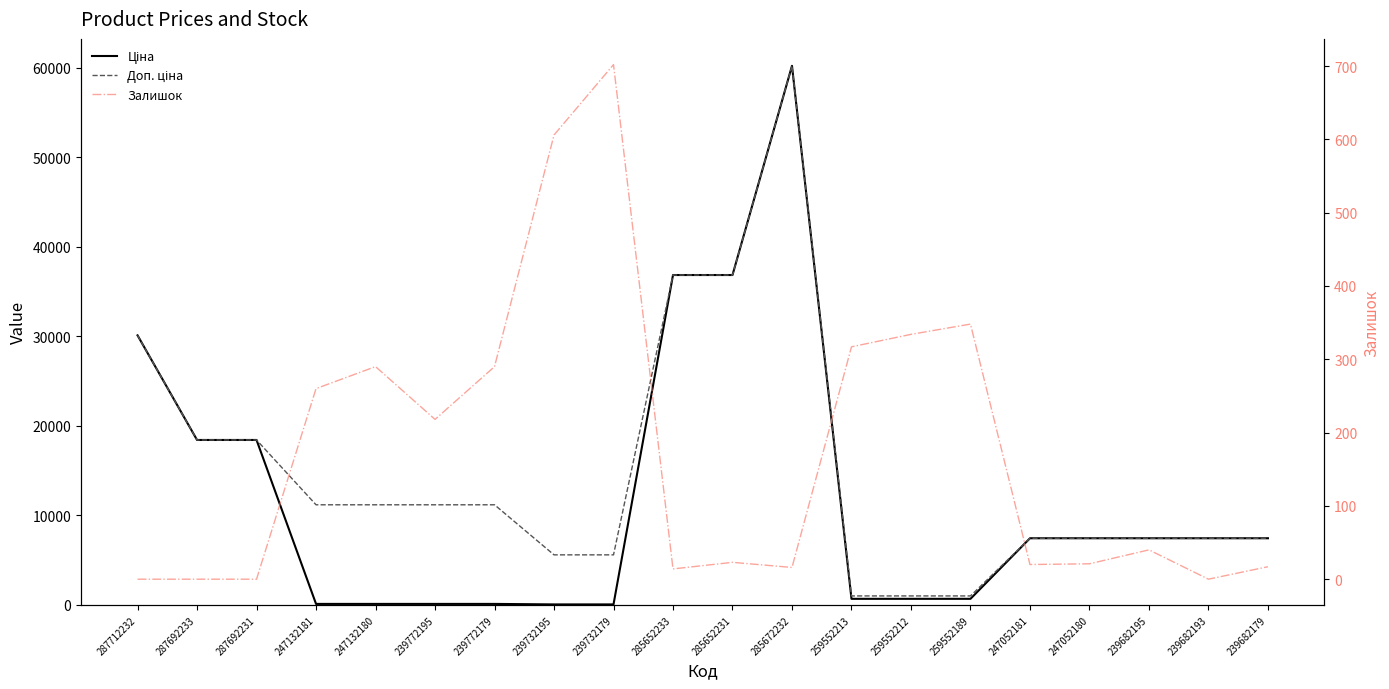

Reading right to left, what are all the values shown in this chart?

Ціна: 7444.6	7444.6	7444.6	7444.6	7444.6	679.8	679.8	679.8	60205.6	36841.8	36841.8	55.9	55.9	111.8	111.8	111.8	111.8	18420.9	18420.9	30102.8
Доп. ціна: 7444.6	7444.6	7444.6	7444.6	7444.6	1004.1	1004.1	1004.1	60205.6	36841.8	36841.8	5591.0	5591.0	11182.0	11182.0	11182.0	11182.0	18420.9	18420.9	30102.8
Залишок: 17.0	0.0	40.0	21.0	20.0	348.0	334.0	317.0	16.0	23.0	14.0	702.0	606.0	290.0	218.0	290.0	260.0	0.0	0.0	0.0